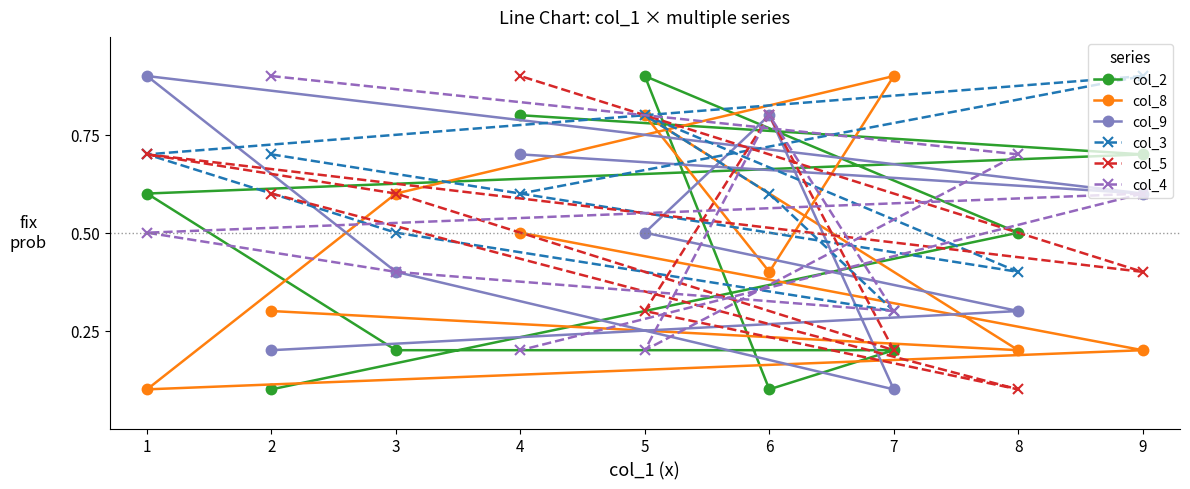

How many lines are shown in the chart?

6